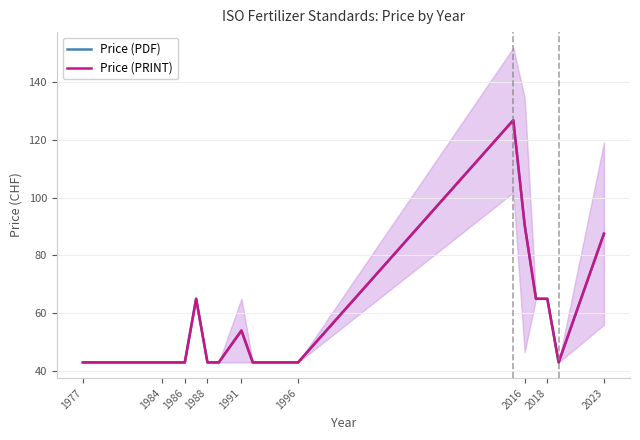

Reading left to right, list all the values displayed in this chart.

Price (PDF): 43.0	43.0	43.0	43.0	43.0	65.0	43.0	43.0	54.0	43.0	43.0	126.8	90.6	65.0	65.0	43.0	87.5
Price (PRINT): 43.0	43.0	43.0	43.0	43.0	65.0	43.0	43.0	54.0	43.0	43.0	126.8	90.6	65.0	65.0	43.0	87.5